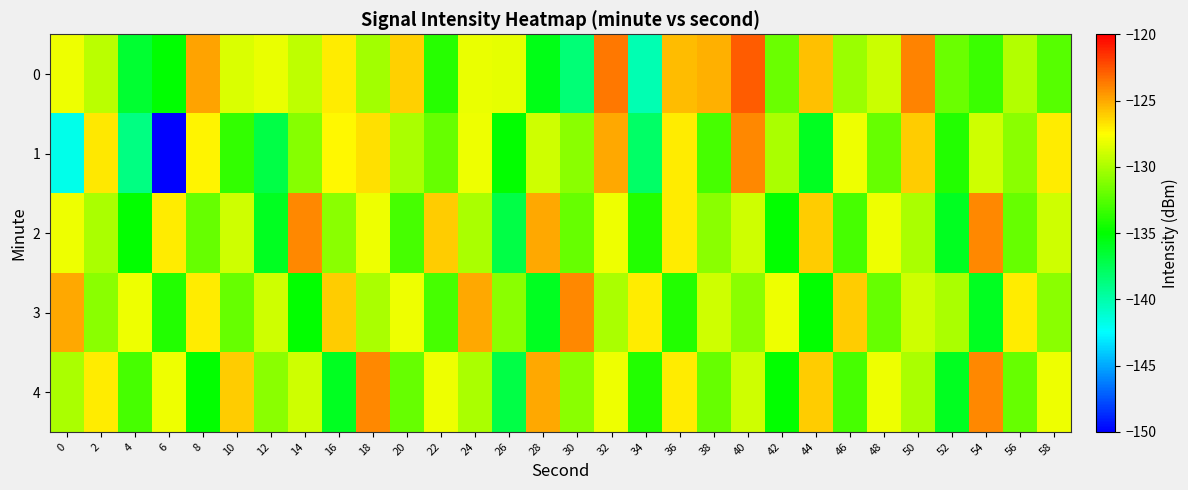

Count the number of data series in this chart.

5